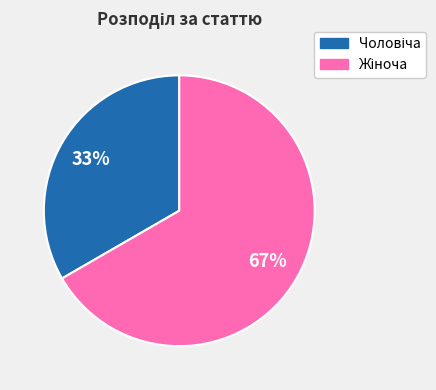

Is there any slice that represents more than half of the pie?

Yes